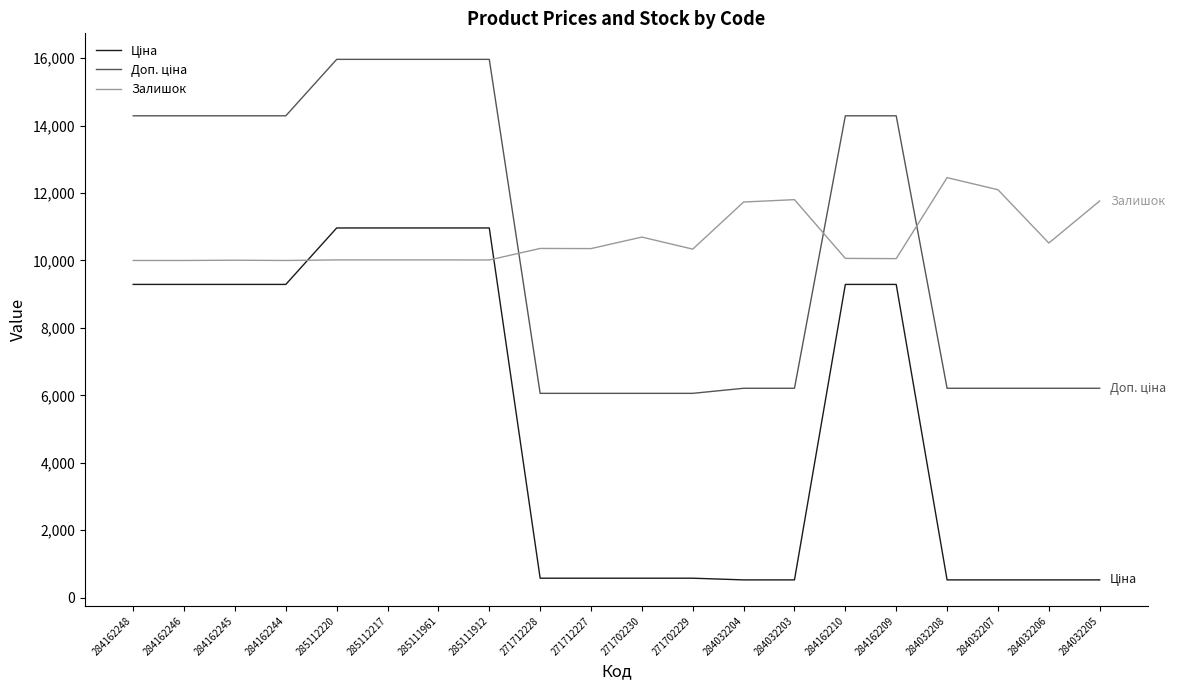

What is the difference between the Залишок values at 284032208 and 284162244?

2457.0